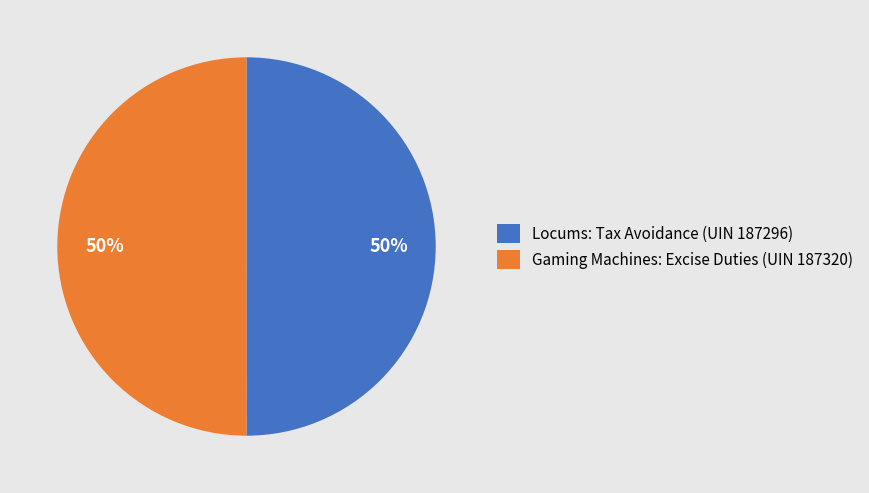

To the nearest percent, what is the average slice percentage?

50%